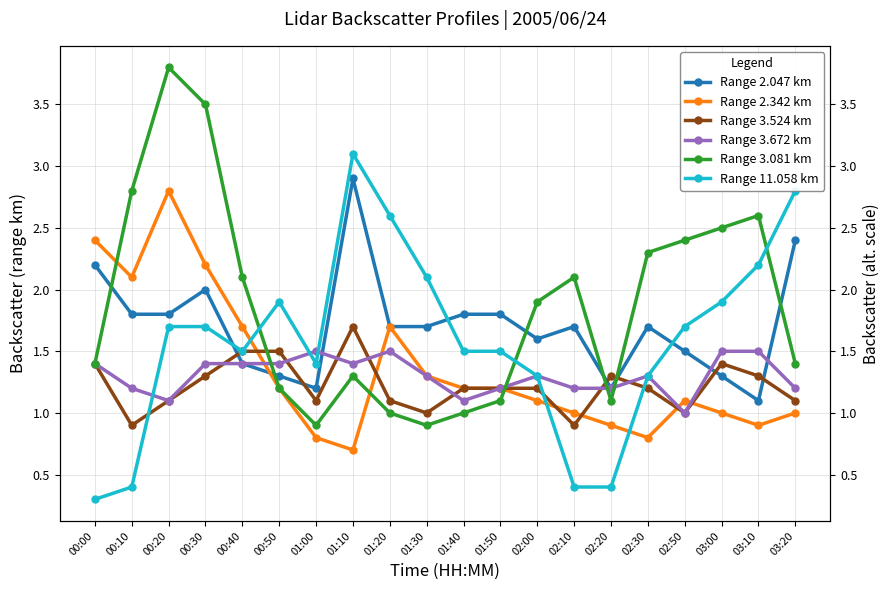

How many categories are shown in the chart?

20